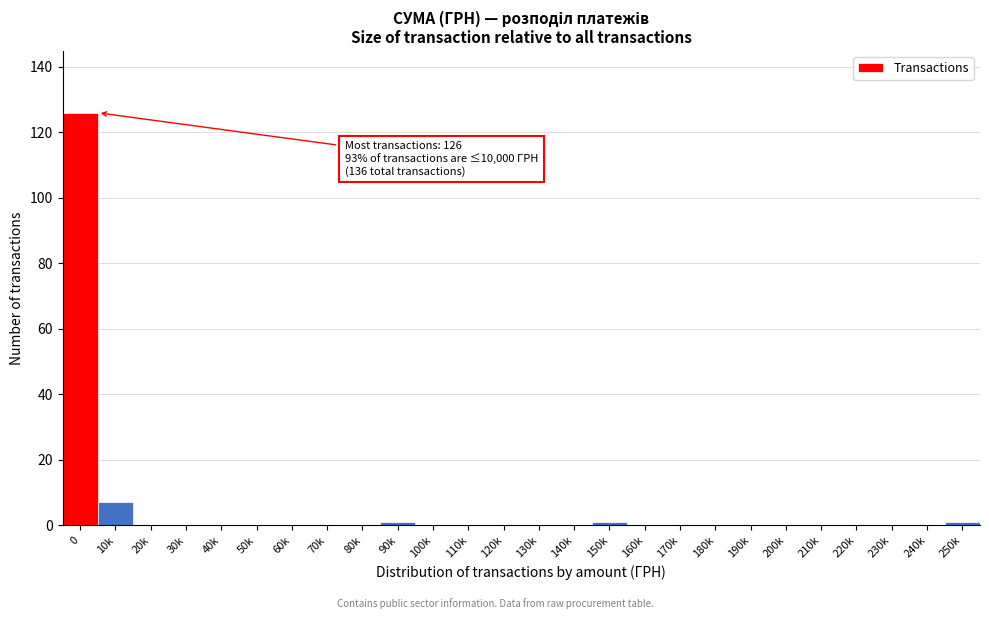

Reading right to left, what are all the values shown in this chart?

250k=1	240k=0	230k=0	220k=0	210k=0	200k=0	190k=0	180k=0	170k=0	160k=0	150k=1	140k=0	130k=0	120k=0	110k=0	100k=0	90k=1	80k=0	70k=0	60k=0	50k=0	40k=0	30k=0	20k=0	10k=7	0=126